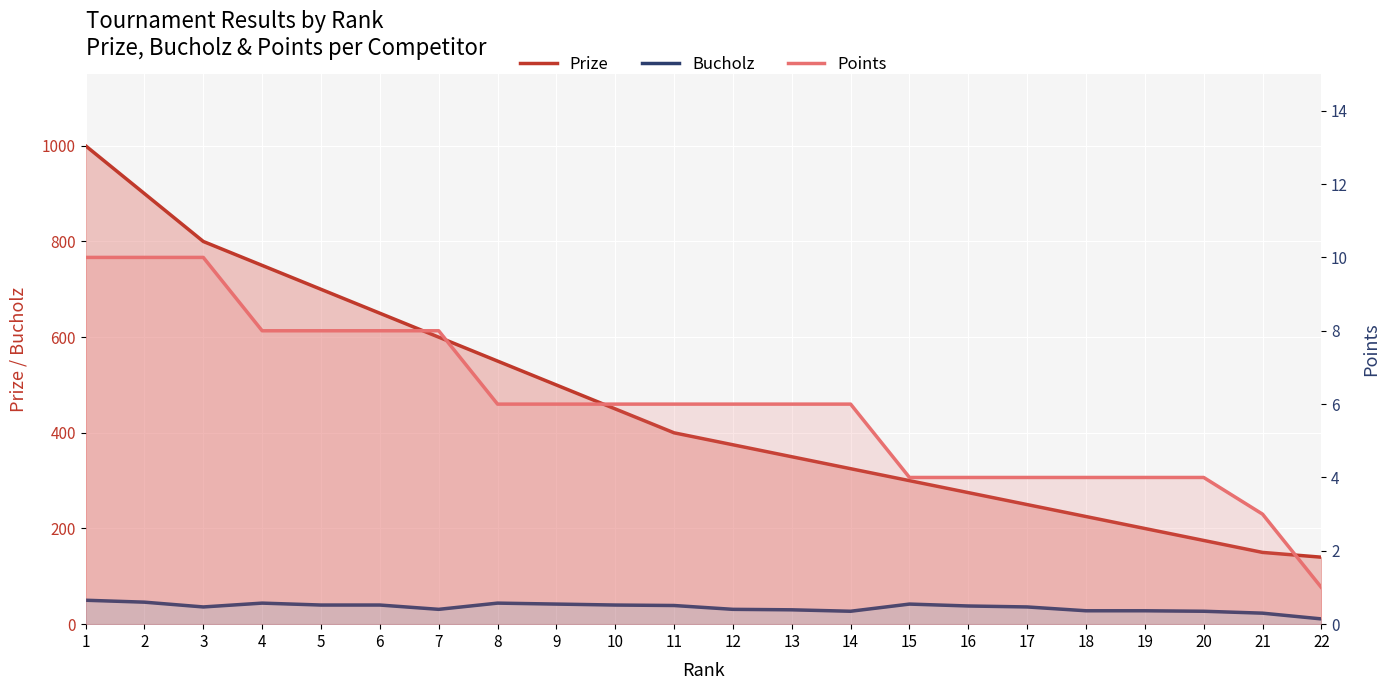

Is it true that Points equals 1 at 22?

True